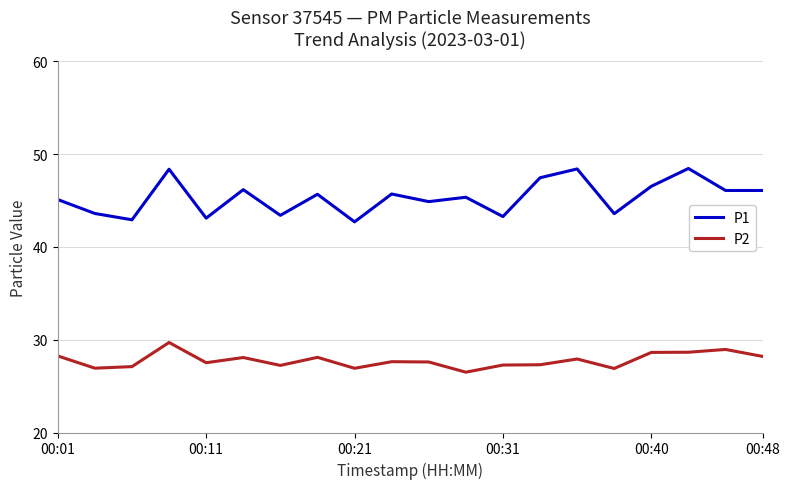

List the series in order of their overall mean, highest first.

P1, P2